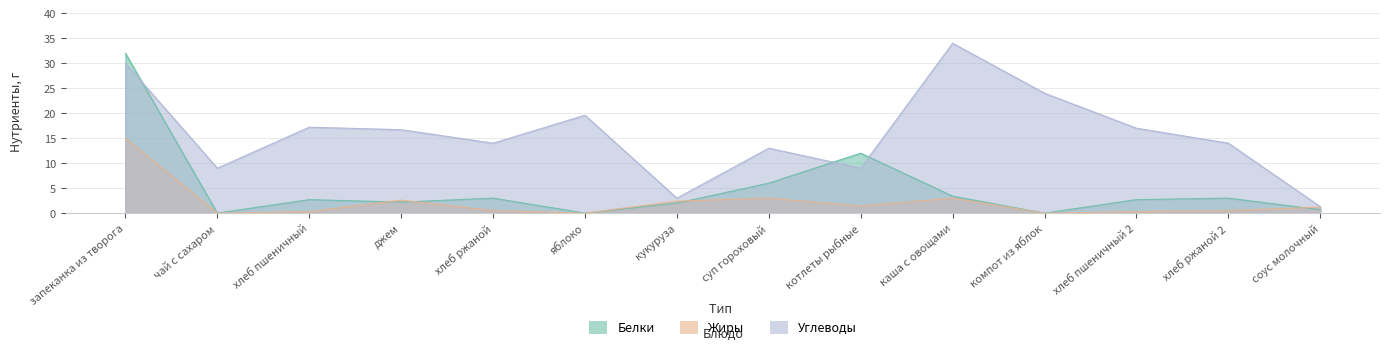

Between хлеб пшеничный and соус молочный, which series saw the biggest shift?

Углеводы